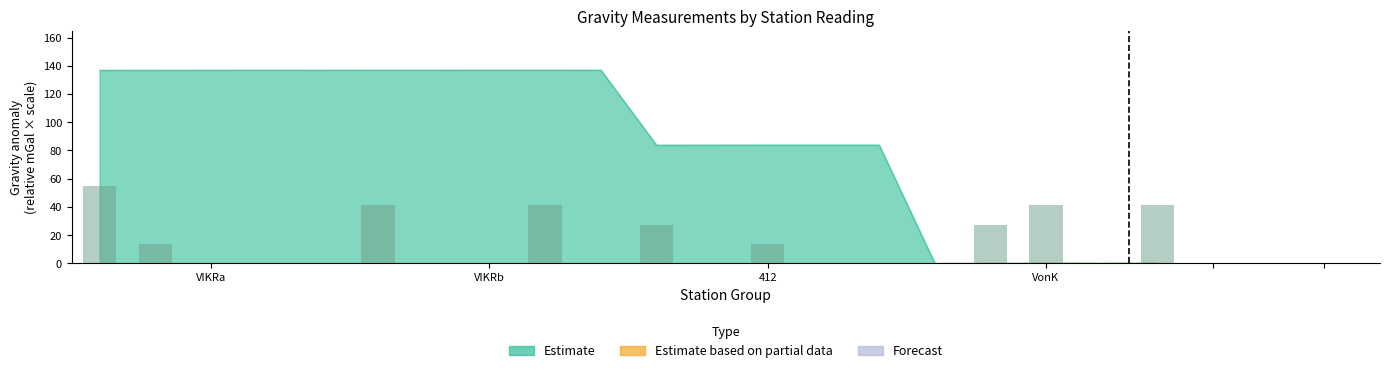

Are the bars horizontal?

No